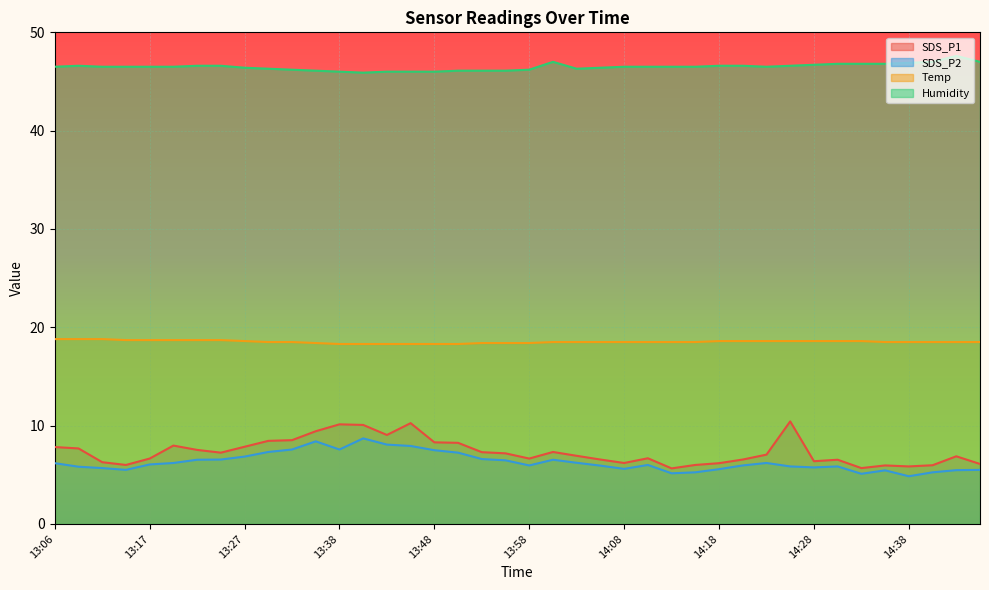

Count the Temp values in the range 18 to 19.

40